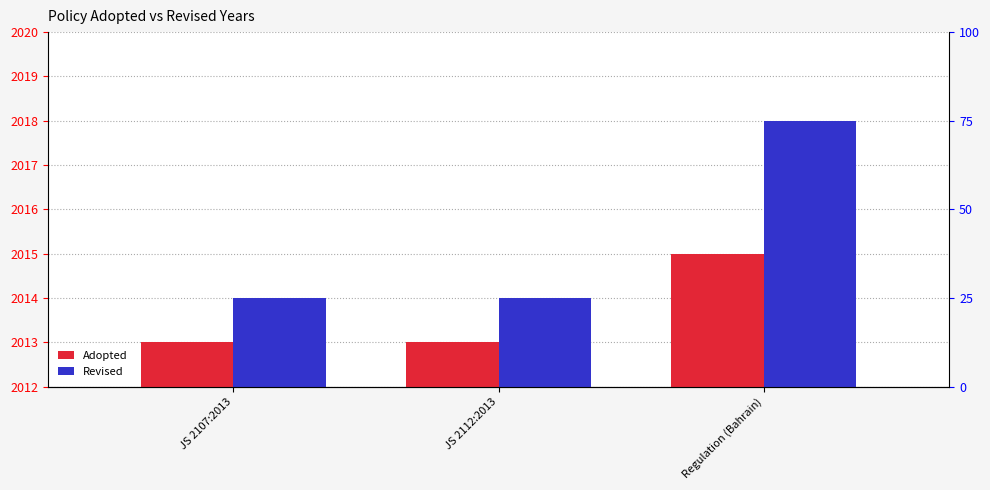

At which category does the chart reach its minimum across all series?

JS 2107:2013